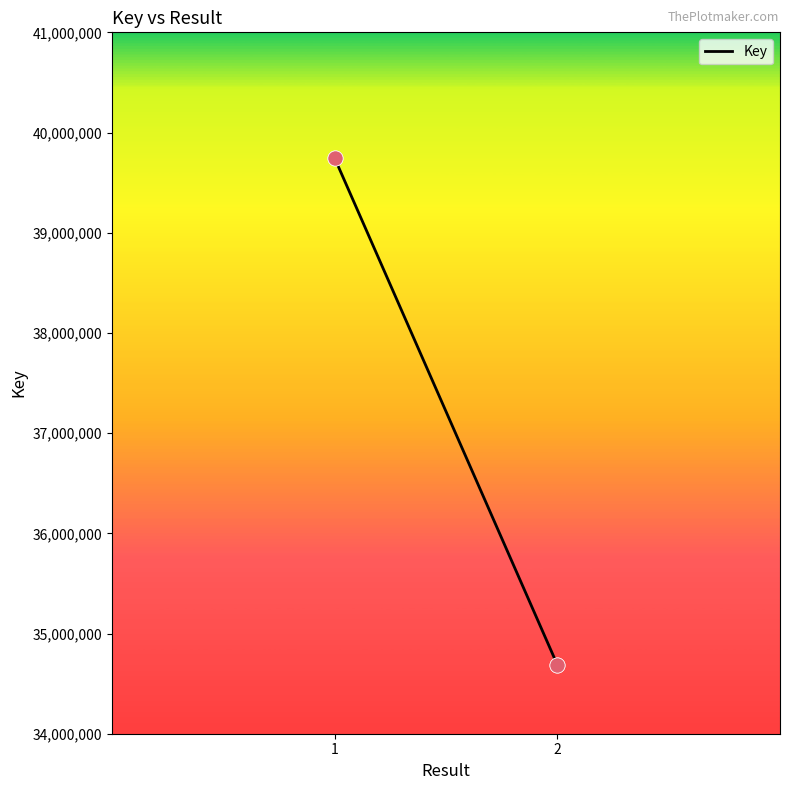

Which has a higher value, 2 or 1?

1